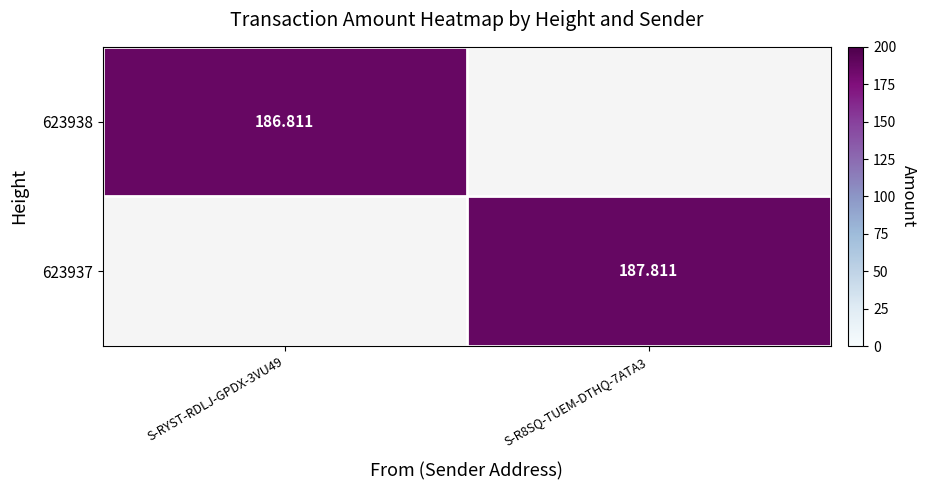

Which series has the largest range (max minus min)?

623937